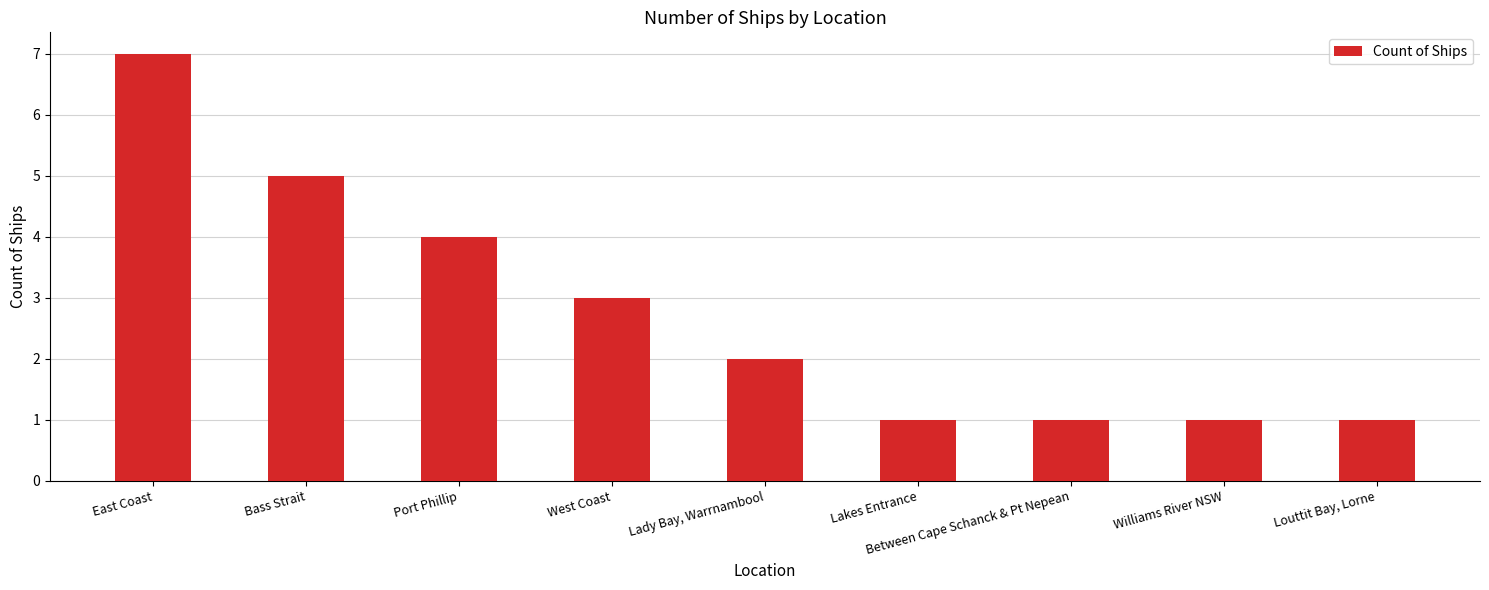

What is the maximum value shown in the chart?

7